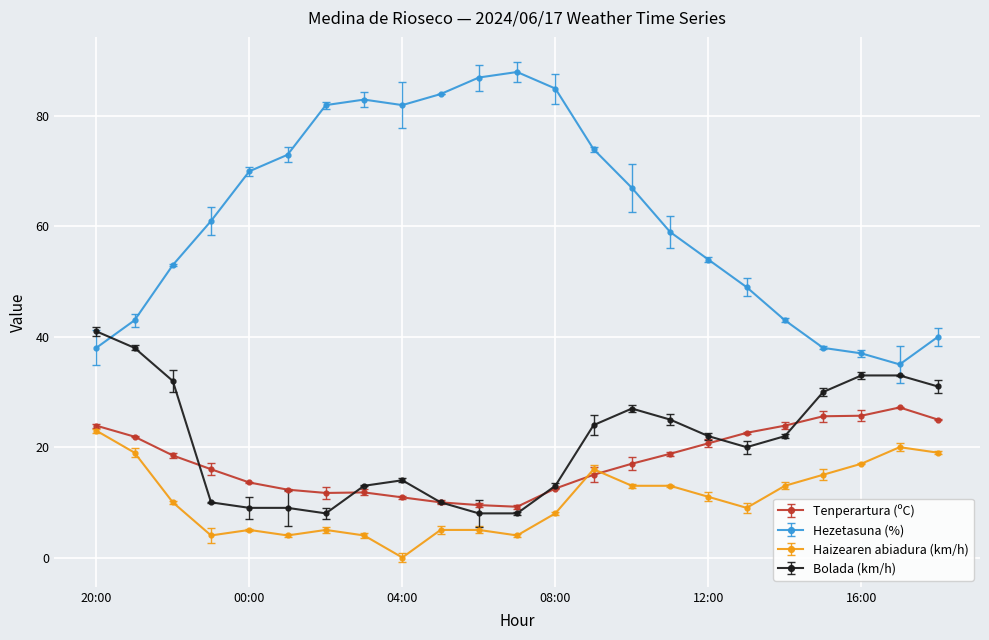

True or false: Bolada (km/h) and Hezetasuna (%) intersect in this chart.

True